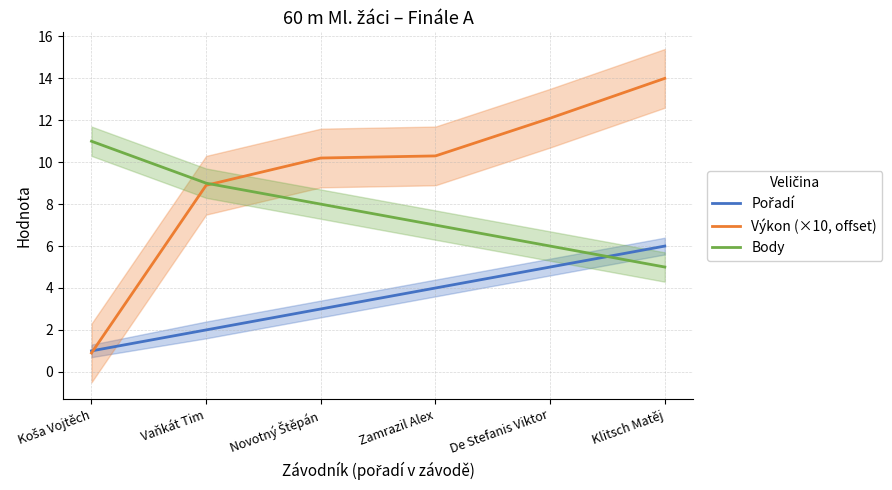

What is the total value across all series at Novotný Štěpán?

21.2